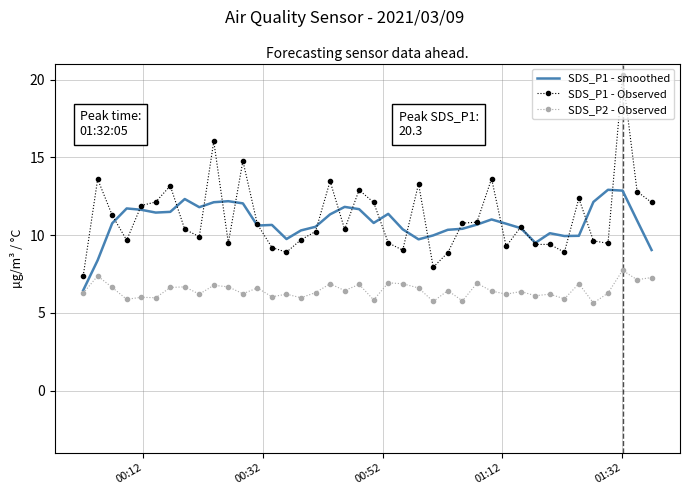

True or false: SDS_P2 - Observed has more than 0 points higher than both neighbors.

True